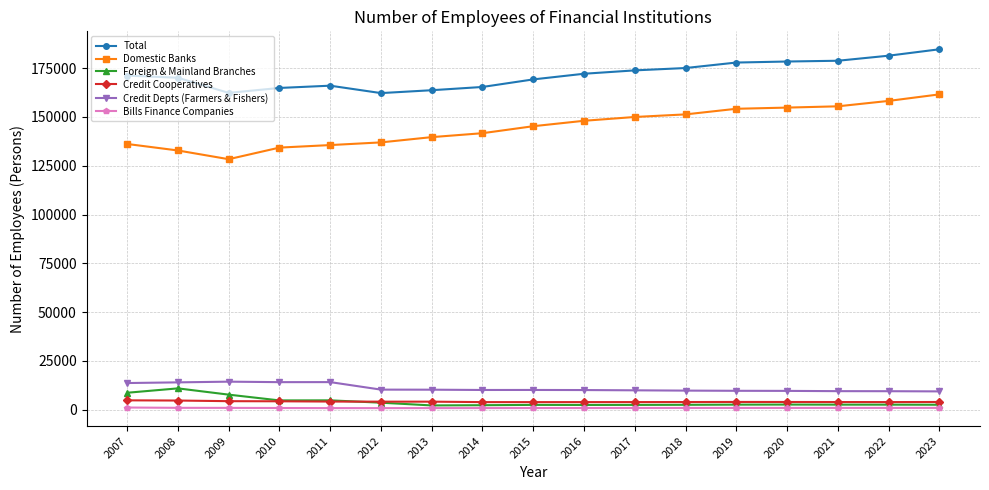

What is the lowest value of the Credit Depts (Farmers & Fishers) series?

9423